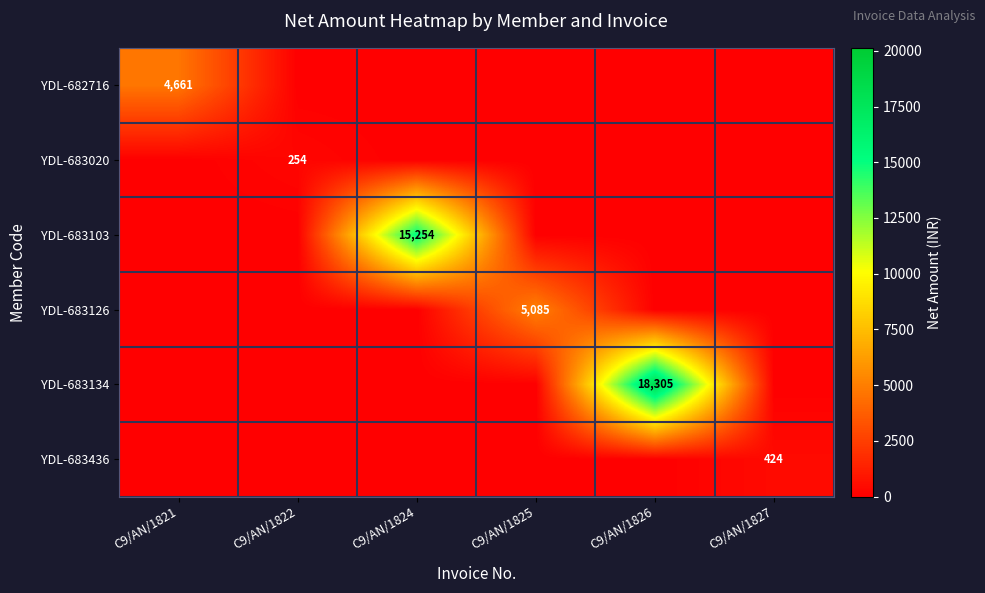

How many categories are shown in the chart?

6